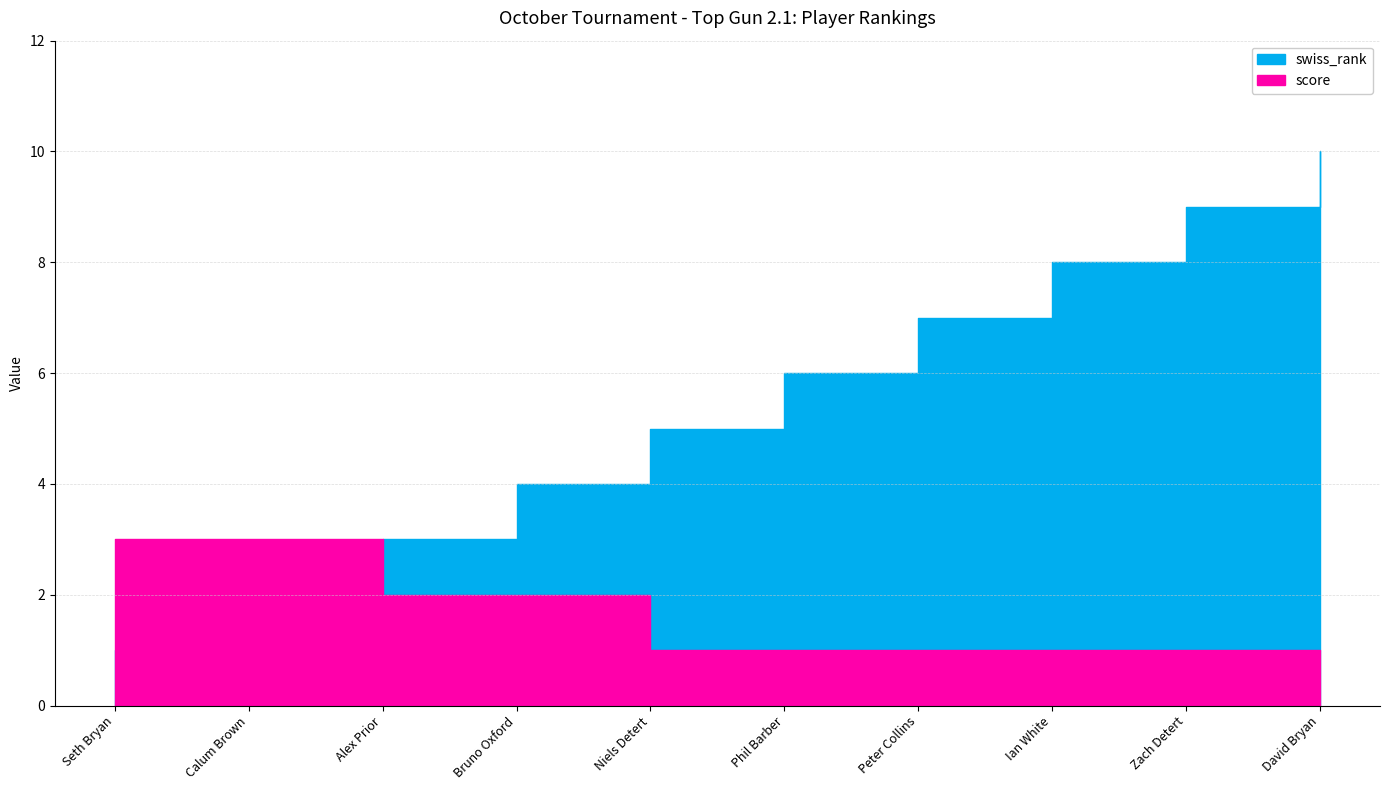

At how many categories does at least one series exceed 6?

4